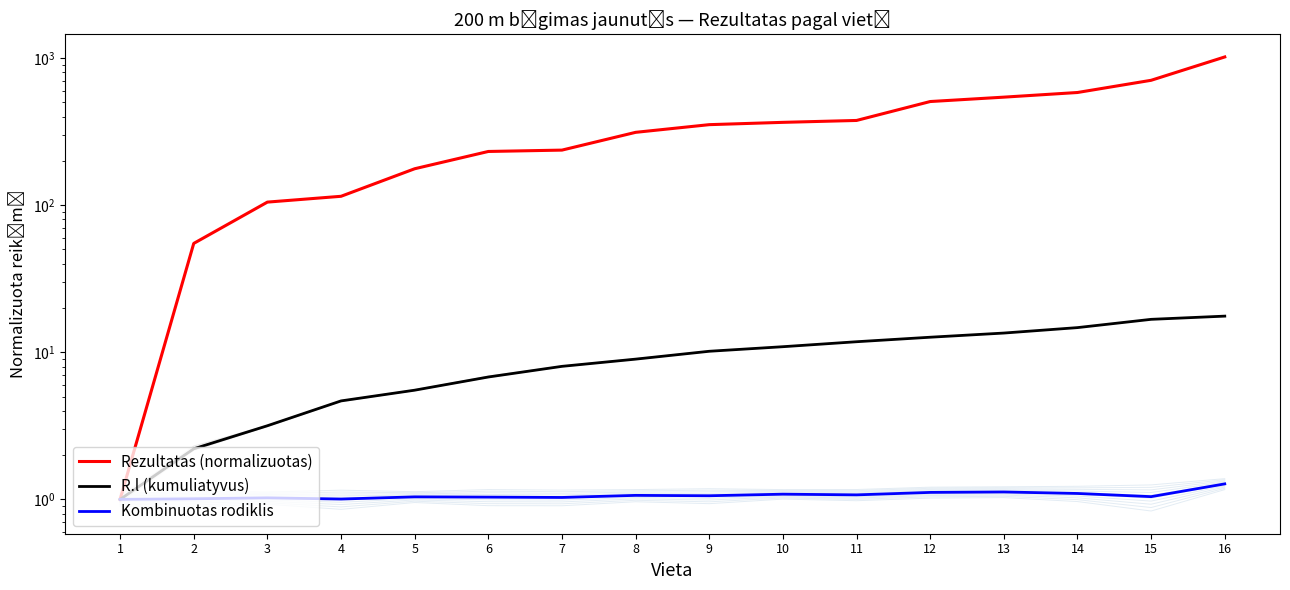

What is the average value of the Kombinuotas rodiklis series?

1.1